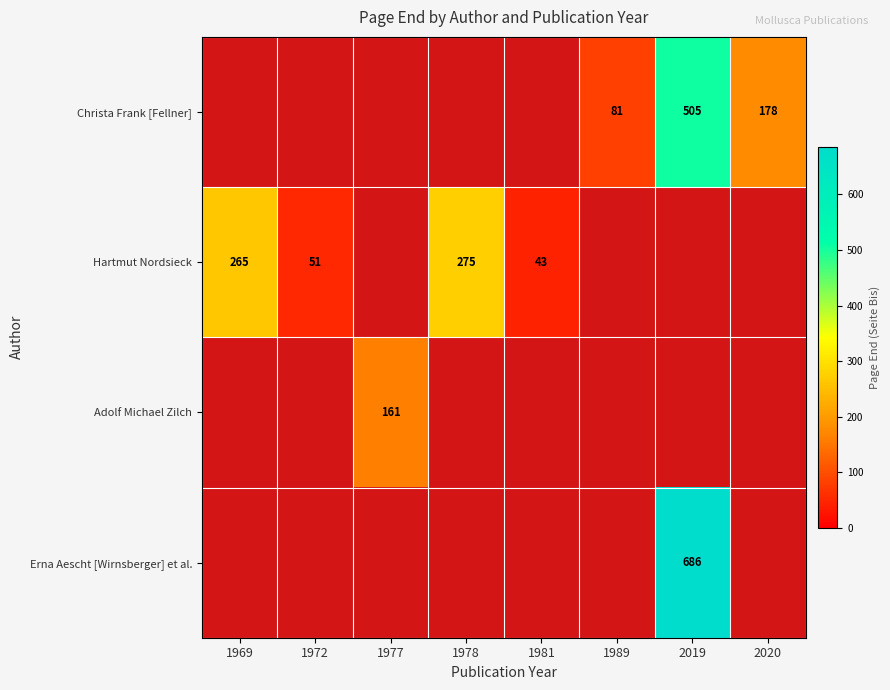

What is the difference between the Hartmut Nordsieck values at 1969 and 1972?

214